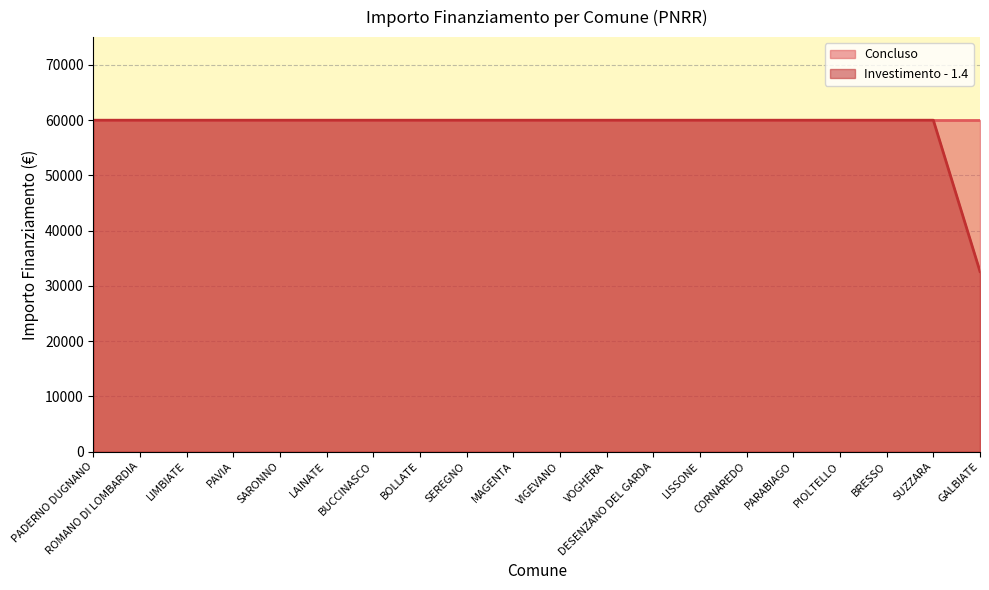

True or false: there are more than 1 points higher than both neighbors.

False